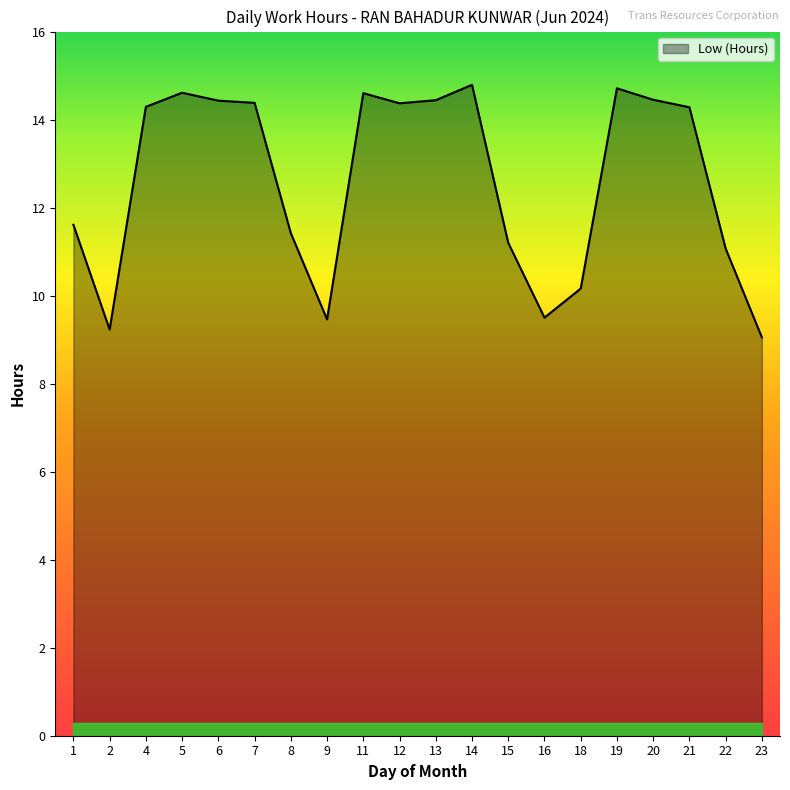

What is the difference between the values at 8 and 21?

2.9